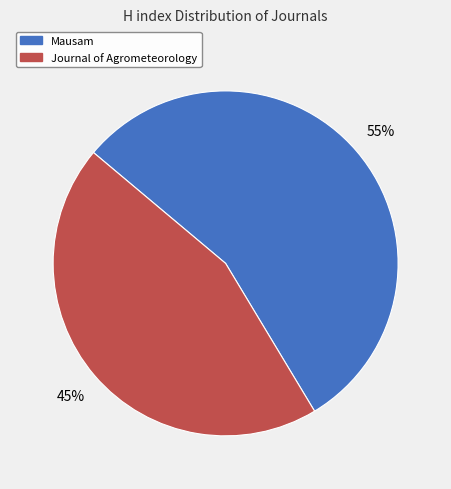

Is the sum of Journal of Agrometeorology and Mausam greater than half?

Yes